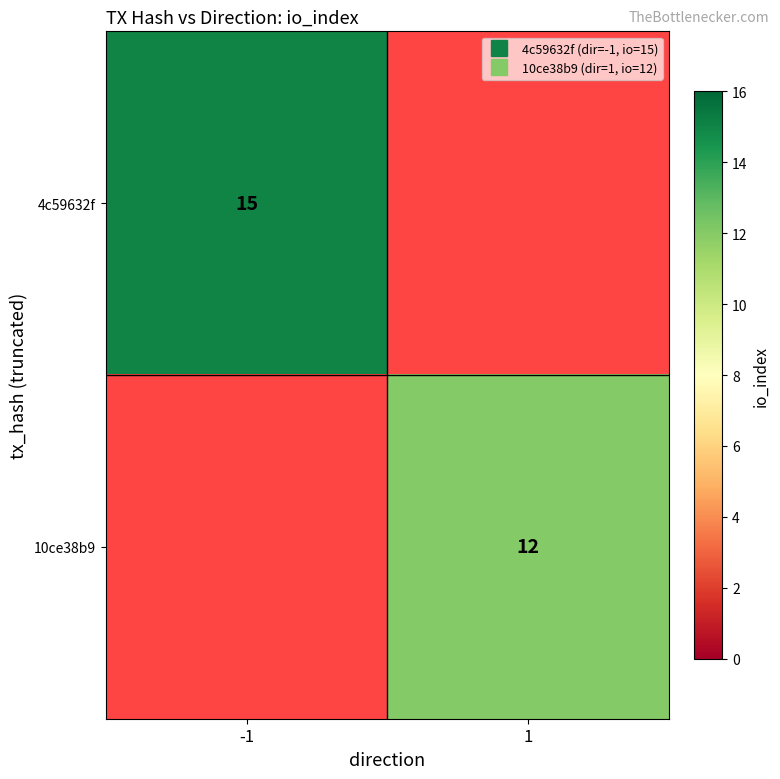

At which category does the chart reach its minimum across all series?

1